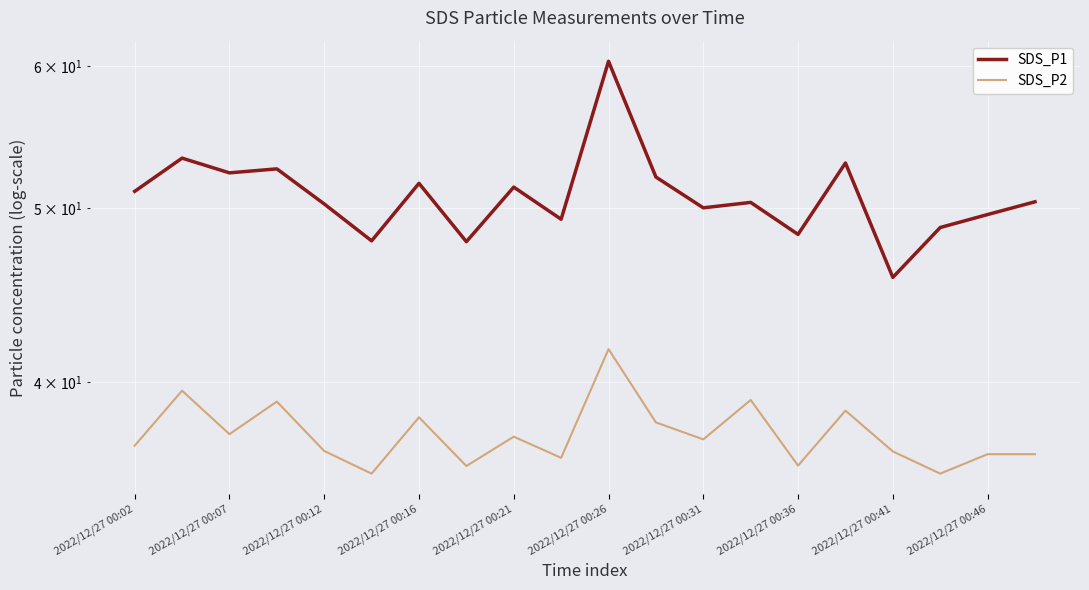

True or false: SDS_P1 and SDS_P2 intersect in this chart.

False